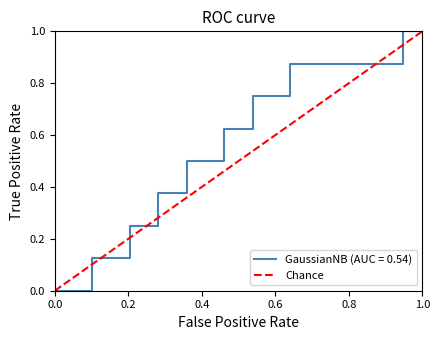

How many values are between 0 and 1?

2